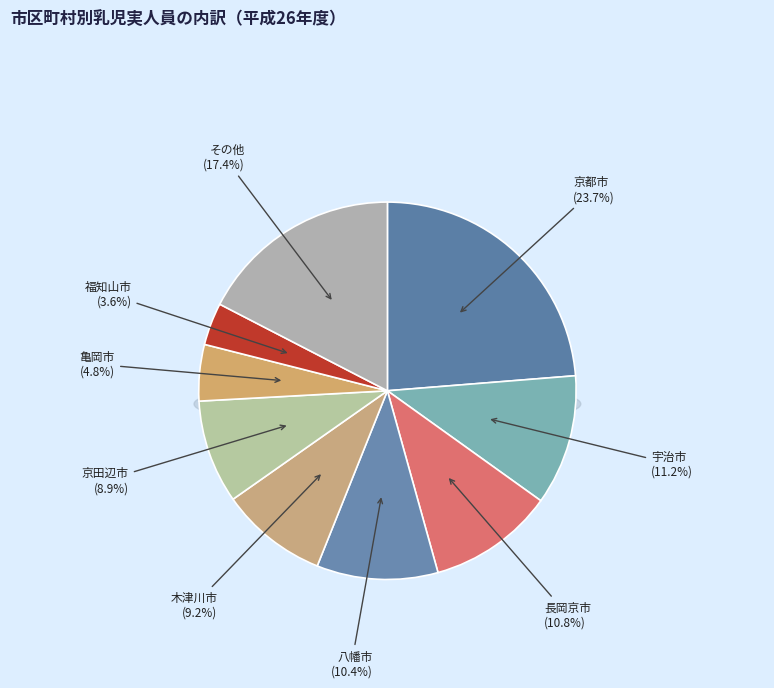

Which category has the biggest portion of the pie?

京都市